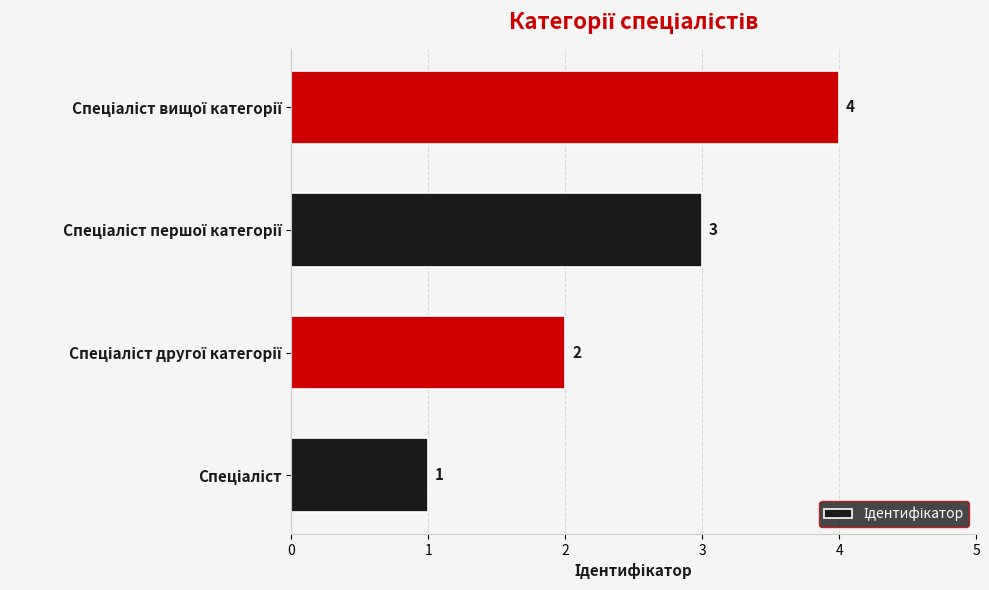

How many values are between 2 and 4?

3